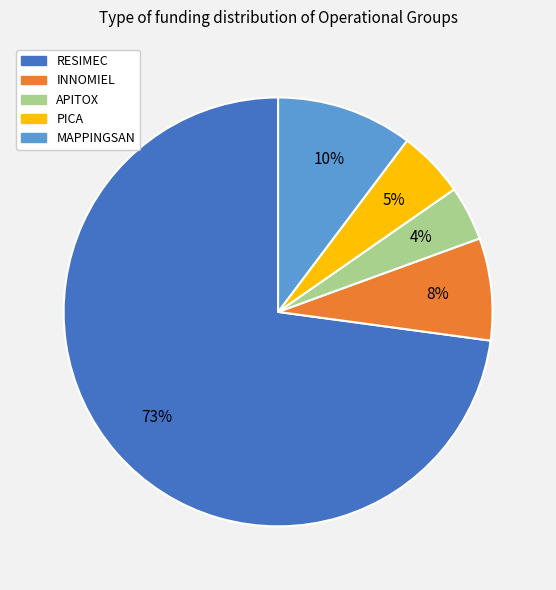

How many slices are in this pie chart?

5